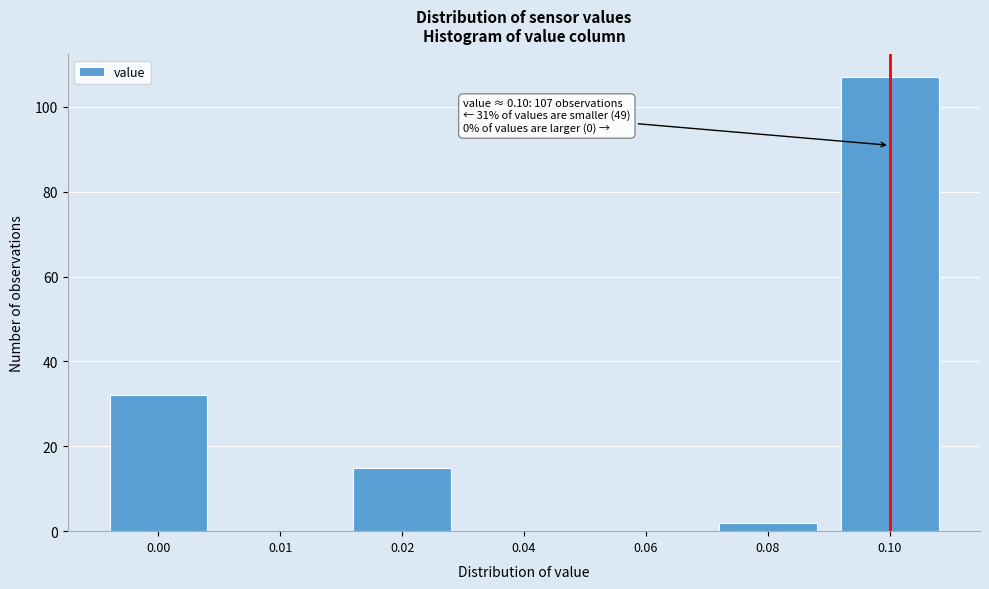

Reading left to right, extract all data points from this chart.

0.00=32	0.01=0	0.02=15	0.04=0	0.06=0	0.08=2	0.10=107